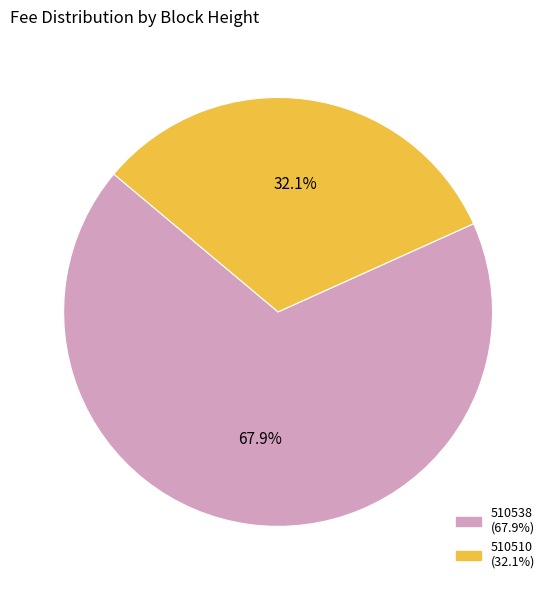

To the nearest percent, what is the difference between the 510538 and 510510 slice percentages?

36%